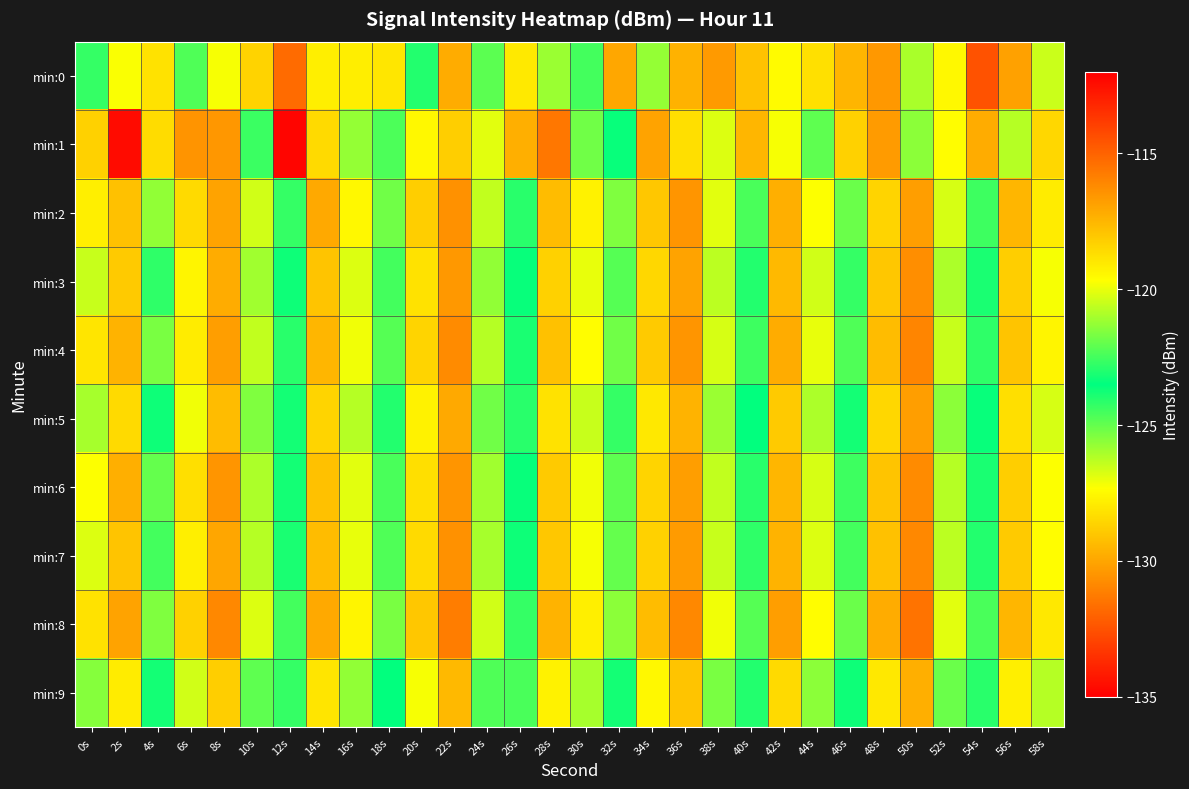

Reading left to right, extract all data points from this chart.

min:0: 0s=-124.3	2s=-119.7	4s=-118.8	6s=-122.3	8s=-119.8	10s=-118.3	12s=-115.3	14s=-119.2	16s=-119.1	18s=-118.9	20s=-124.0	22s=-117.2	24s=-122.1	26s=-119.0	28s=-121.2	30s=-124.5	32s=-129.9	34s=-121.3	36s=-117.3	38s=-116.6	40s=-117.9	42s=-119.6	44s=-118.8	46s=-129.5	48s=-116.6	50s=-121.0	52s=-119.5	54s=-114.5	56s=-116.9	58s=-120.5
min:1: 0s=-128.7	2s=-134.6	4s=-118.6	6s=-116.5	8s=-116.6	10s=-122.6	12s=-112.2	14s=-118.6	16s=-121.3	18s=-122.4	20s=-119.5	22s=-118.2	24s=-120.1	26s=-117.3	28s=-115.6	30s=-121.8	32s=-123.4	34s=-116.9	36s=-118.7	38s=-120.2	40s=-117.5	42s=-119.8	44s=-122.1	46s=-118.3	48s=-116.7	50s=-121.4	52s=-119.6	54s=-117.2	56s=-120.8	58s=-118.5
min:2: 0s=-119.2	2s=-117.8	4s=-121.3	6s=-118.6	8s=-116.9	10s=-120.4	12s=-122.7	14s=-117.1	16s=-119.5	18s=-121.8	20s=-118.2	22s=-116.4	24s=-120.6	26s=-122.9	28s=-117.7	30s=-119.3	32s=-121.6	34s=-118.0	36s=-116.5	38s=-120.1	40s=-122.4	42s=-117.3	44s=-119.7	46s=-121.9	48s=-118.4	50s=-116.8	52s=-120.3	54s=-122.6	56s=-117.5	58s=-119.1
min:3: 0s=-120.5	2s=-118.1	4s=-122.8	6s=-119.4	8s=-117.2	10s=-121.1	12s=-123.3	14s=-117.9	16s=-120.2	18s=-122.5	20s=-118.8	22s=-116.6	24s=-121.3	26s=-123.6	28s=-118.3	30s=-120.0	32s=-122.2	34s=-118.5	36s=-116.9	38s=-120.7	40s=-123.0	42s=-117.6	44s=-120.4	46s=-122.7	48s=-118.0	50s=-116.3	52s=-120.9	54s=-123.1	56s=-118.2	58s=-119.8
min:4: 0s=-118.9	2s=-117.4	4s=-121.7	6s=-119.1	8s=-116.8	10s=-120.6	12s=-122.9	14s=-117.5	16s=-119.9	18s=-122.2	20s=-118.4	22s=-116.2	24s=-120.8	26s=-123.1	28s=-117.8	30s=-119.6	32s=-121.8	34s=-118.1	36s=-116.5	38s=-120.3	40s=-122.6	42s=-117.2	44s=-120.0	46s=-122.3	48s=-117.7	50s=-116.0	52s=-120.5	54s=-122.8	56s=-117.9	58s=-119.4
min:5: 0s=-121.0	2s=-118.6	4s=-123.3	6s=-119.9	8s=-117.7	10s=-121.6	12s=-123.8	14s=-118.4	16s=-120.8	18s=-123.0	20s=-119.3	22s=-117.1	24s=-121.8	26s=-124.1	28s=-118.8	30s=-120.5	32s=-122.7	34s=-119.0	36s=-117.4	38s=-121.2	40s=-123.5	42s=-118.1	44s=-120.9	46s=-123.2	48s=-118.5	50s=-116.8	52s=-121.4	54s=-123.6	56s=-118.7	58s=-120.3
min:6: 0s=-119.7	2s=-117.3	4s=-122.0	6s=-118.7	8s=-116.5	10s=-120.9	12s=-123.2	14s=-117.8	16s=-120.1	18s=-122.4	20s=-118.7	22s=-116.5	24s=-121.1	26s=-123.4	28s=-118.1	30s=-119.9	32s=-122.1	34s=-118.4	36s=-116.8	38s=-120.6	40s=-122.9	42s=-117.5	44s=-120.3	46s=-122.6	48s=-117.9	50s=-116.2	52s=-120.8	54s=-123.1	56s=-118.2	58s=-119.7
min:7: 0s=-120.2	2s=-117.9	4s=-122.5	6s=-119.2	8s=-117.0	10s=-120.8	12s=-123.1	14s=-117.7	16s=-120.0	18s=-122.3	20s=-118.6	22s=-116.4	24s=-121.0	26s=-123.3	28s=-118.0	30s=-119.8	32s=-122.0	34s=-118.3	36s=-116.7	38s=-120.5	40s=-122.8	42s=-117.4	44s=-120.2	46s=-122.5	48s=-117.8	50s=-116.1	52s=-120.7	54s=-123.0	56s=-118.1	58s=-119.6
min:8: 0s=-118.8	2s=-116.9	4s=-121.6	6s=-118.3	8s=-116.1	10s=-120.2	12s=-122.5	14s=-117.1	16s=-119.4	18s=-121.7	20s=-118.0	22s=-115.8	24s=-120.4	26s=-122.7	28s=-117.4	30s=-119.2	32s=-121.4	34s=-117.7	36s=-116.1	38s=-119.9	40s=-122.2	42s=-116.8	44s=-119.6	46s=-121.9	48s=-117.2	50s=-115.5	52s=-120.1	54s=-122.4	56s=-117.5	58s=-119.0
min:9: 0s=-121.5	2s=-119.1	4s=-123.8	6s=-120.4	8s=-118.2	10s=-122.1	12s=-124.3	14s=-118.9	16s=-121.3	18s=-123.5	20s=-119.8	22s=-117.6	24s=-122.3	26s=-124.6	28s=-119.3	30s=-121.0	32s=-123.2	34s=-119.5	36s=-117.9	38s=-121.7	40s=-124.0	42s=-118.6	44s=-121.4	46s=-123.7	48s=-119.0	50s=-117.3	52s=-121.9	54s=-124.1	56s=-119.2	58s=-120.8